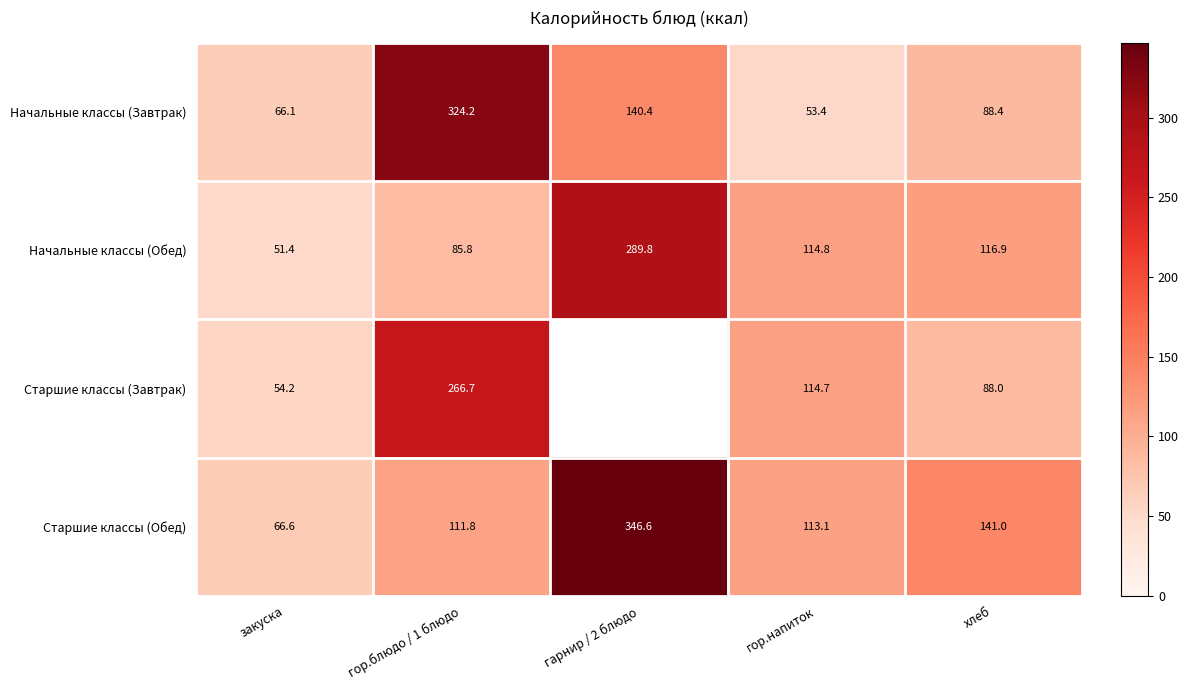

The Начальные классы (Обед) series shows 50.9 at гор.напиток. True or false?

False